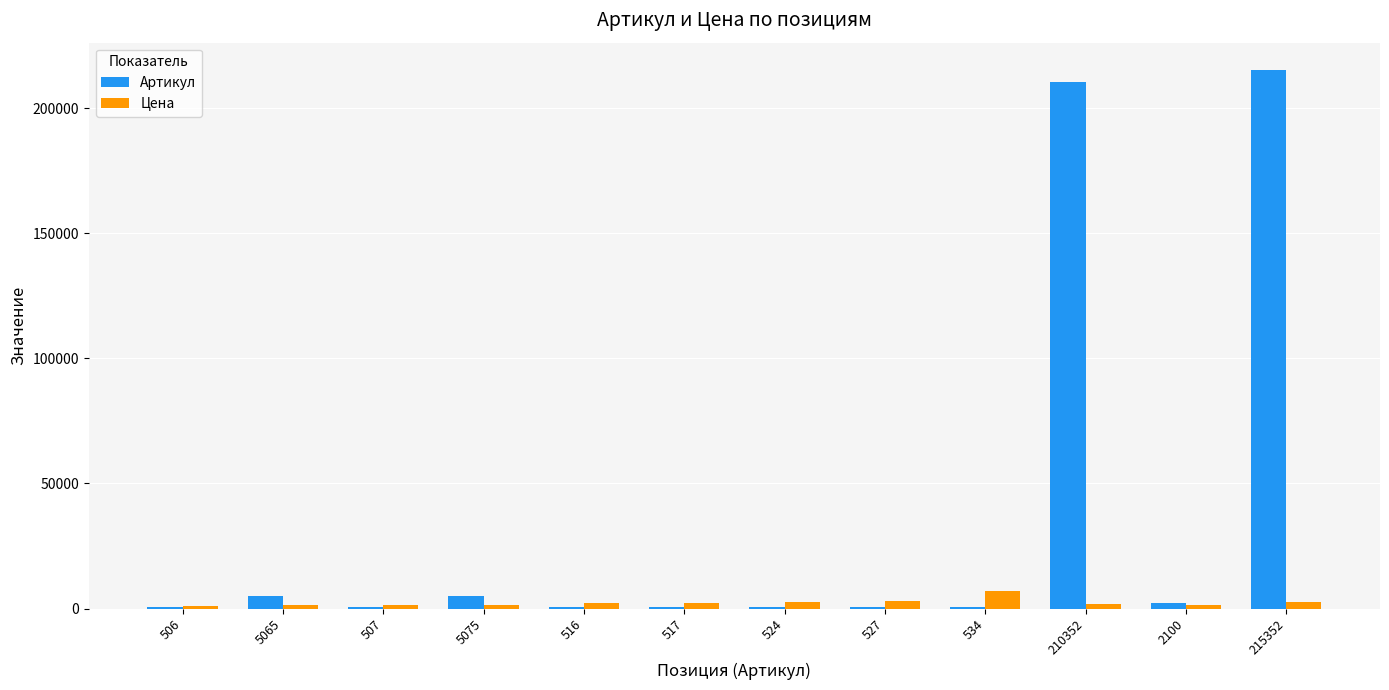

What is the highest value of the Цена series?

7044